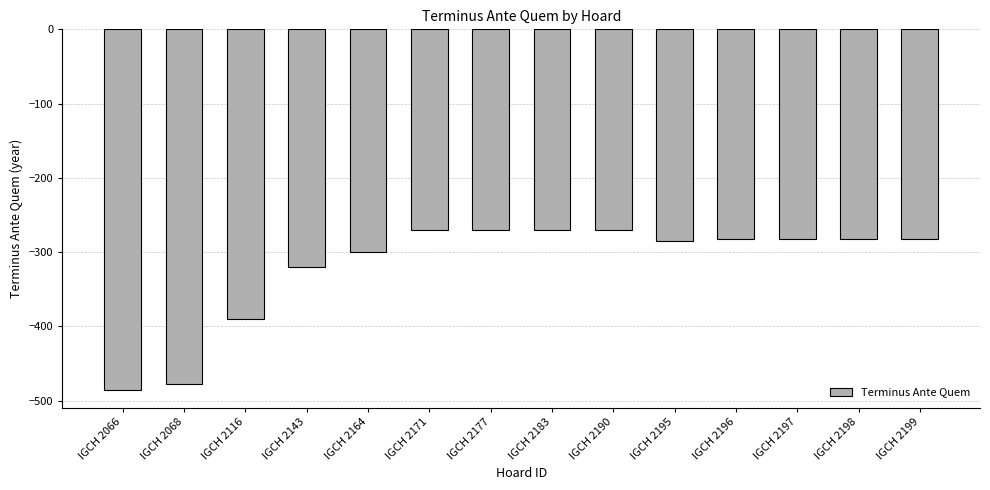

Does the chart contain any negative values?

Yes